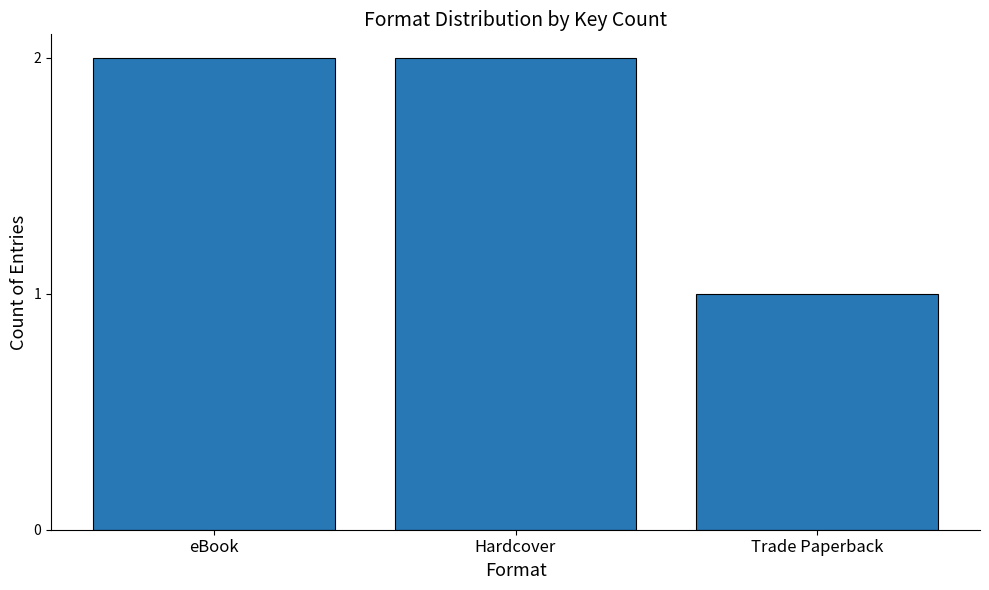

Is it true that the value at eBook is 2?

True